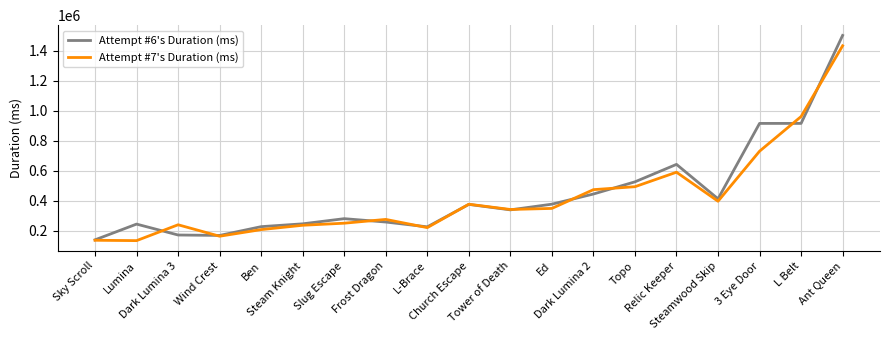

How many values in the Attempt #7's Duration (ms) series are below 340688?

9